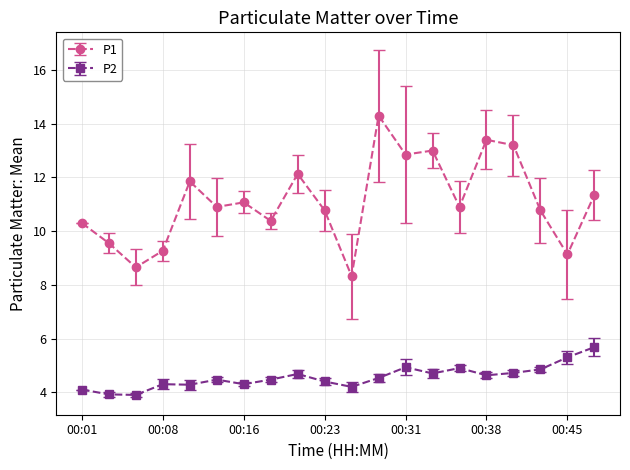

In P1, how many points are higher than both neighbors (excluding endpoints)?

6